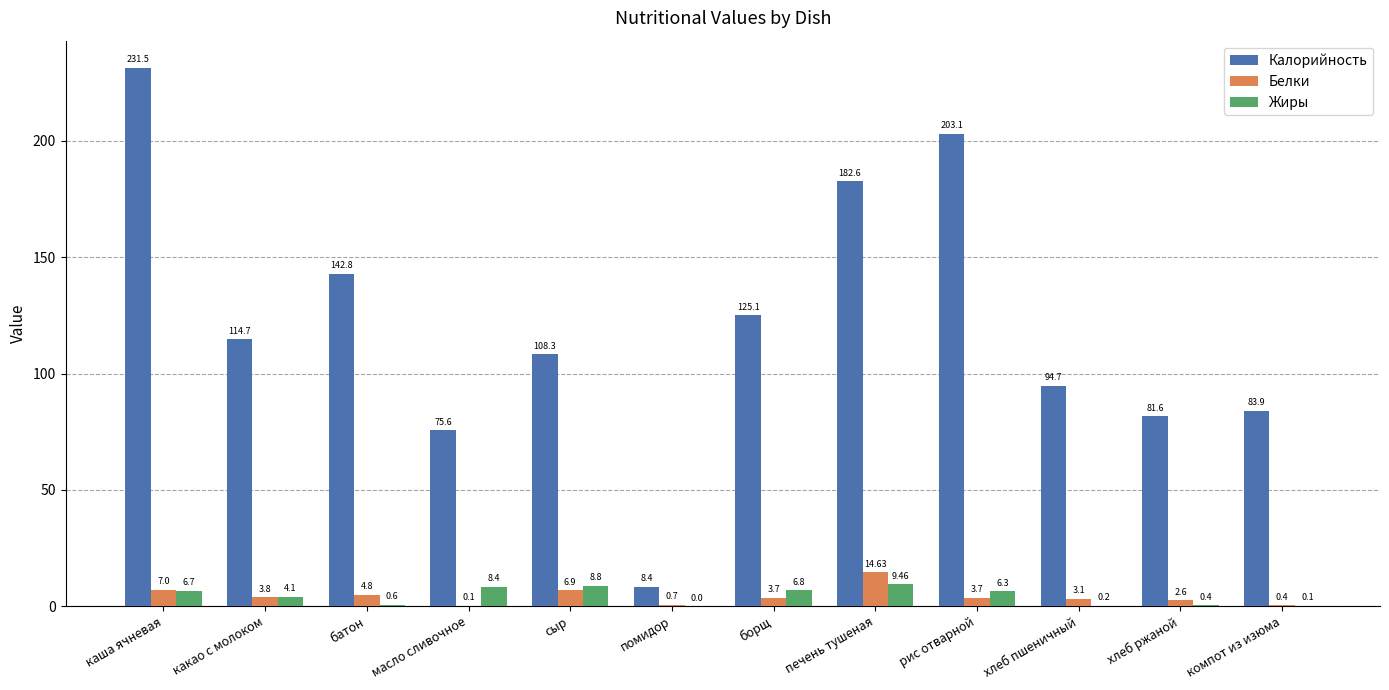

Where is Жиры nearest to the value 4?

какао с молоком